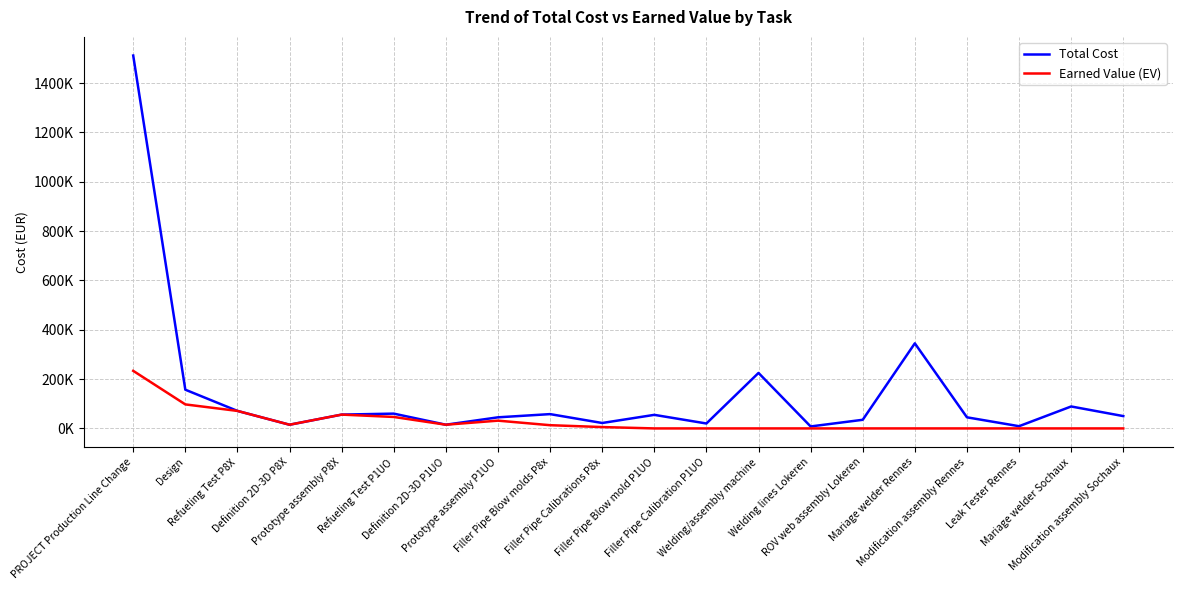

Does the chart display data point markers on the line(s)?

No